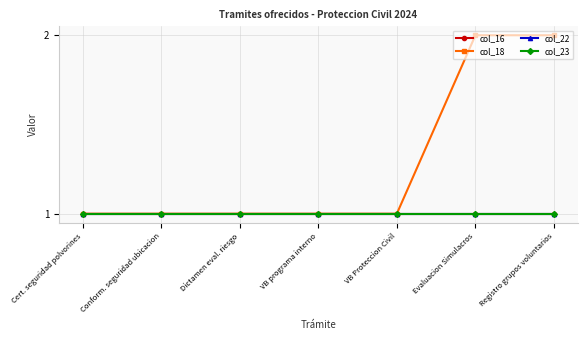

Is this an area chart (filled region under the line)?

No